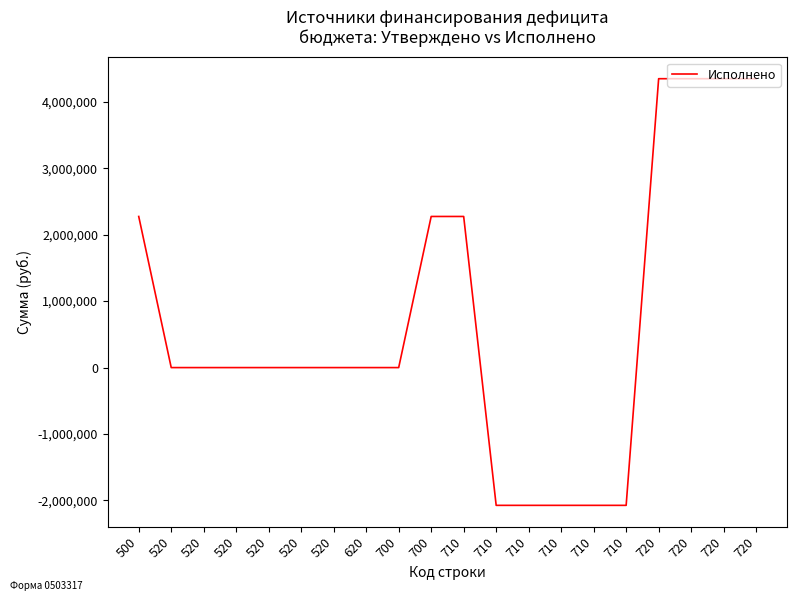

How many lines are shown in the chart?

1